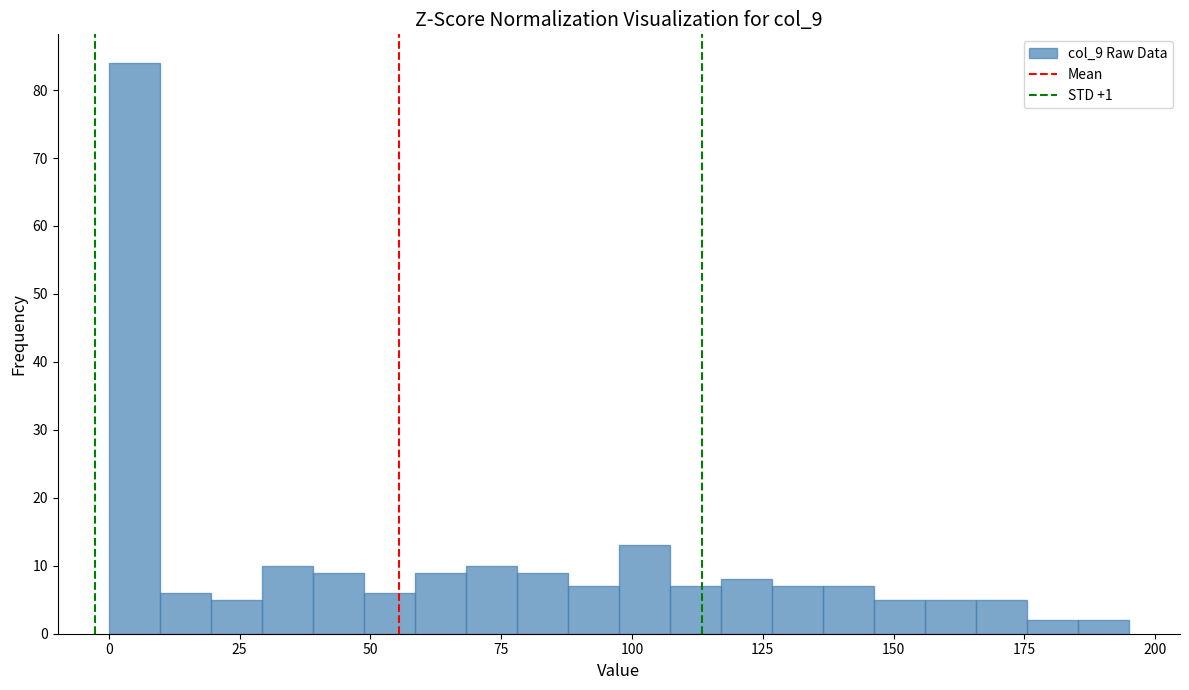

Read against the x-axis, roughly where is the centre of the tallest bar?

5